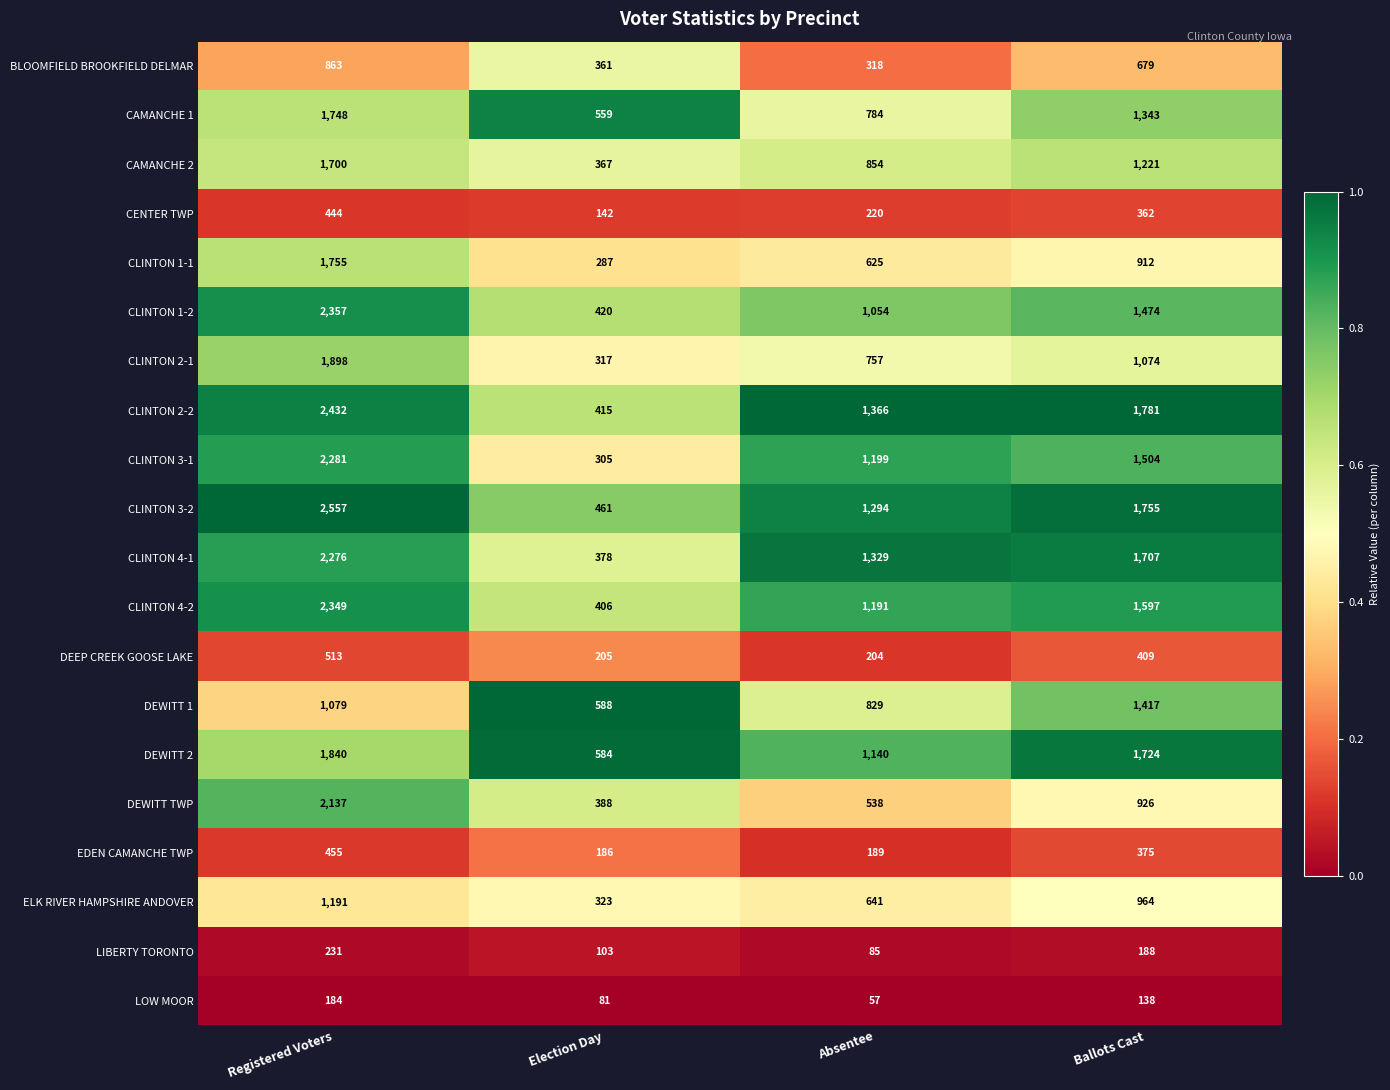

Rank the series at Ballots Cast from highest to lowest value.

CLINTON 2-2, CLINTON 3-2, DEWITT 2, CLINTON 4-1, CLINTON 4-2, CLINTON 3-1, CLINTON 1-2, DEWITT 1, CAMANCHE 1, CAMANCHE 2, CLINTON 2-1, ELK RIVER HAMPSHIRE ANDOVER, DEWITT TWP, CLINTON 1-1, BLOOMFIELD BROOKFIELD DELMAR, DEEP CREEK GOOSE LAKE, EDEN CAMANCHE TWP, CENTER TWP, LIBERTY TORONTO, LOW MOOR